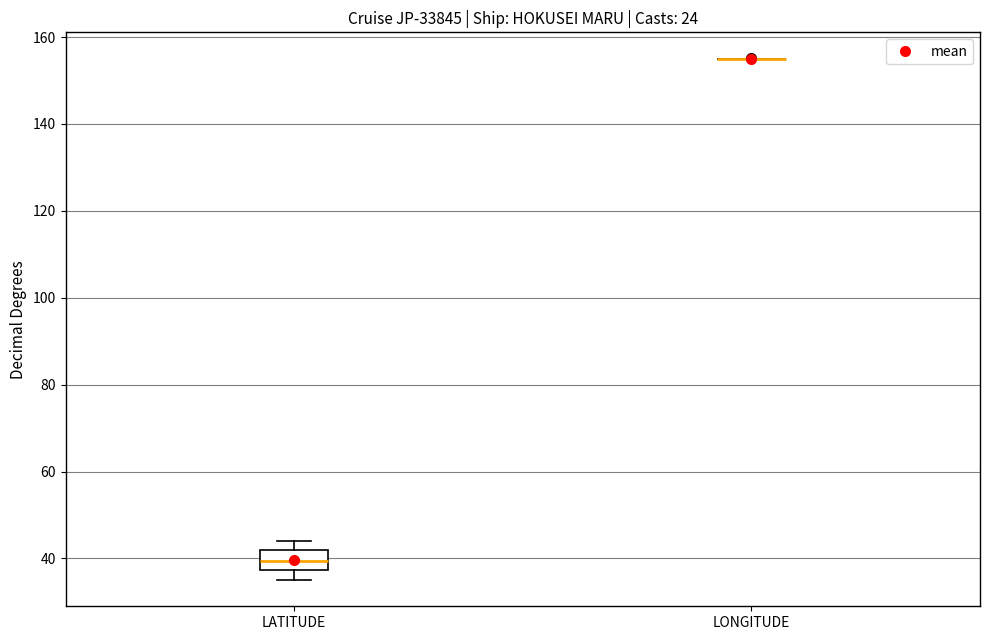

Which box is the tallest, from its lower edge to its upper edge?

LATITUDE